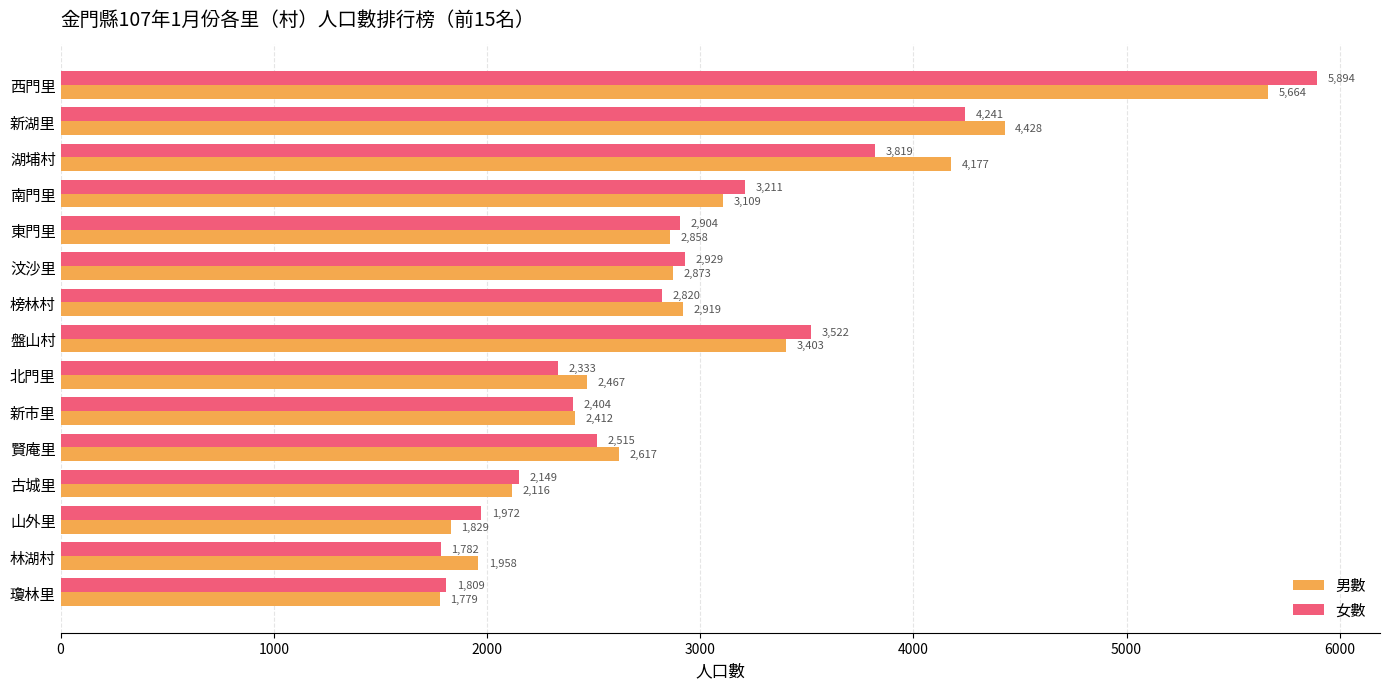

Which series has the largest total across all categories?

男數